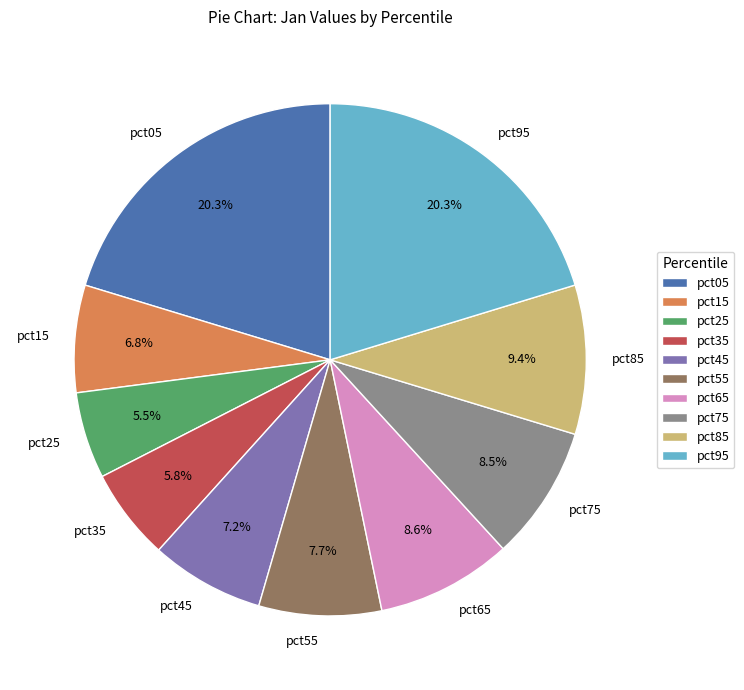

How many slices are in this pie chart?

10